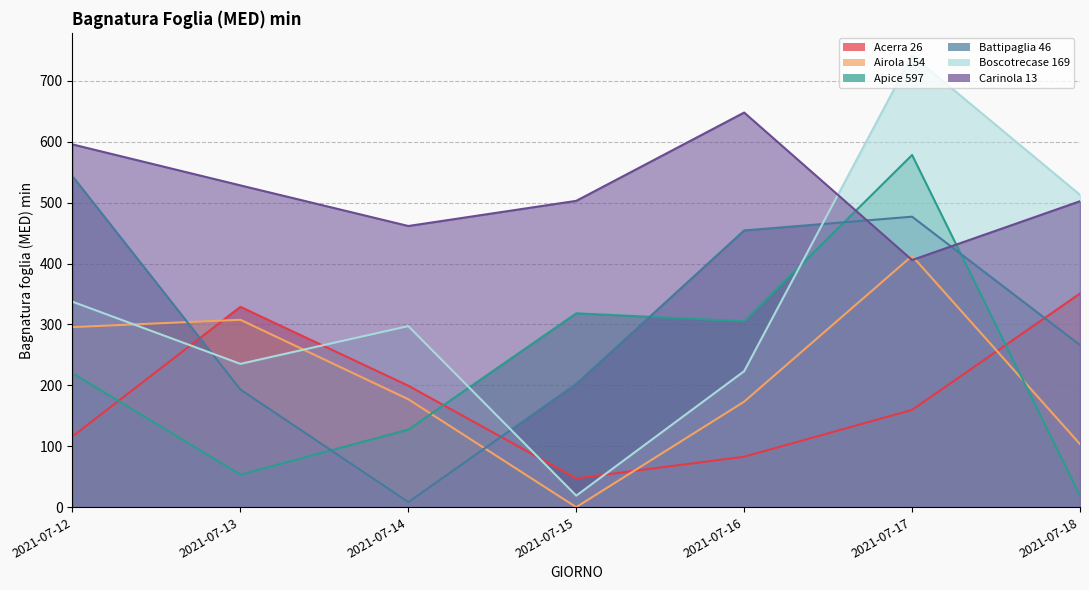

Reading left to right, list all the values displayed in this chart.

Acerra 26: 116.1	329.0	199.4	47.3	82.8	159.7	350.8
Airola 154: 295.7	307.7	177.2	0.0	173.2	412.6	103.5
Apice 597: 220.0	53.5	127.3	318.3	305.3	578.3	18.8
Battipaglia 46: 543.5	193.2	8.3	202.3	454.4	477.0	266.2
Boscotrecase 169: 337.4	235.3	297.3	18.9	223.3	741.8	512.9
Carinola 13: 595.7	528.4	461.7	503.0	648.0	405.8	502.4